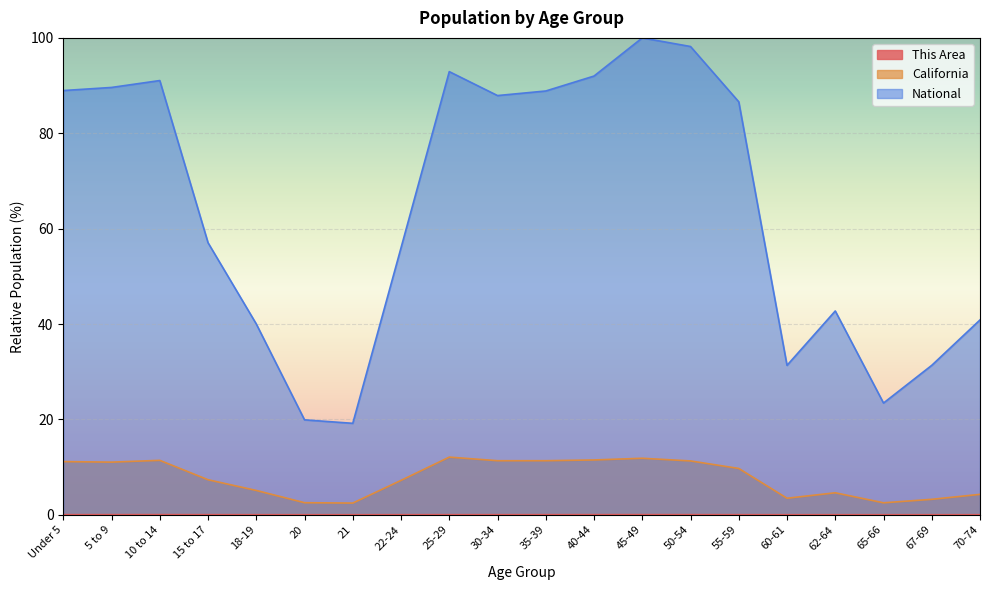

Between 10 to 14 and 60-61, which is larger?

10 to 14